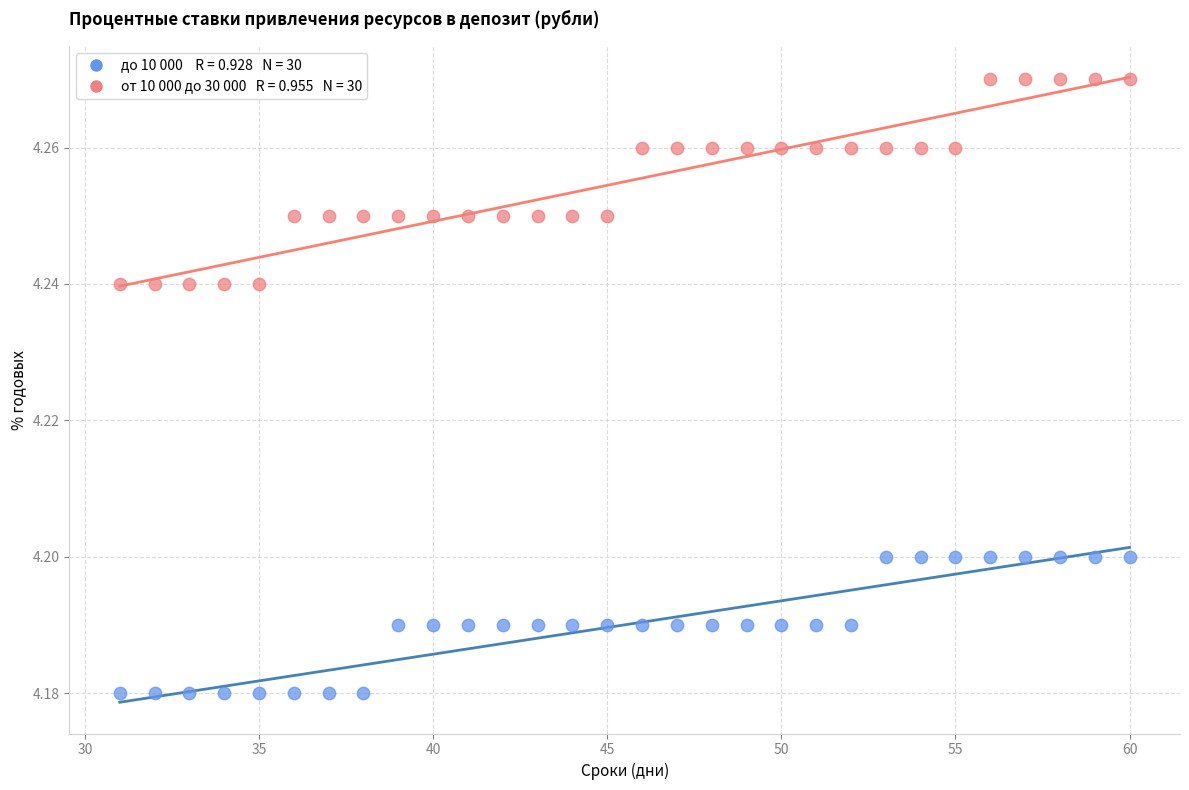

Across all data points, what is the range of X values (max minus min)?

29.0